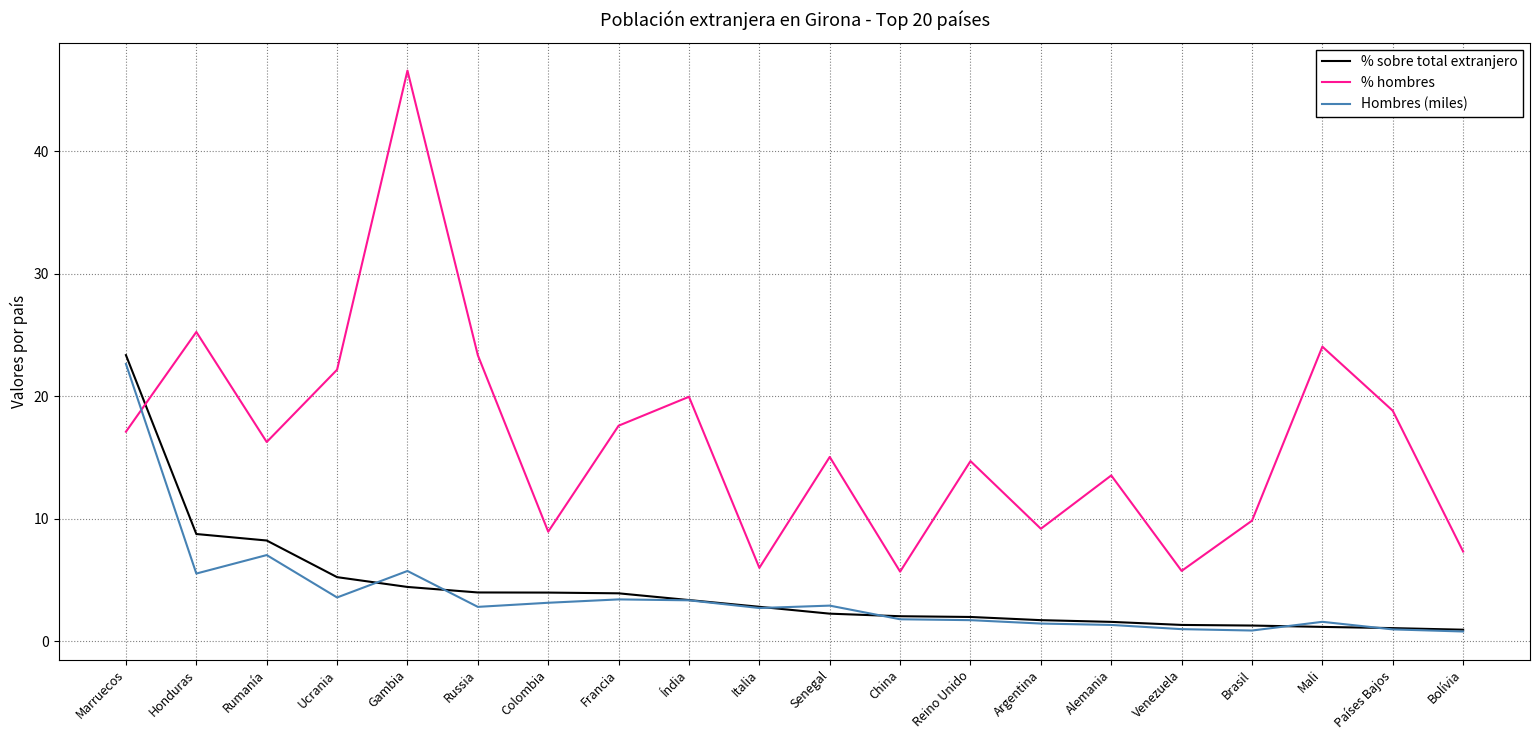

What is the difference between the Hombres (miles) values at Índia and Reino Unido?

1.6